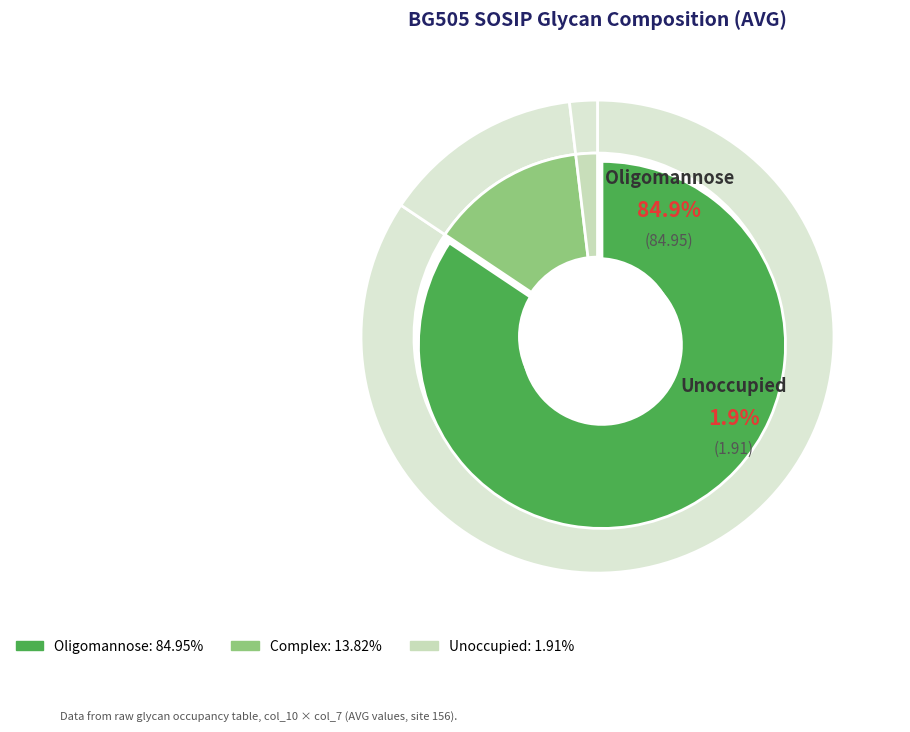

What is the largest slice in the pie chart?

Oligomannose